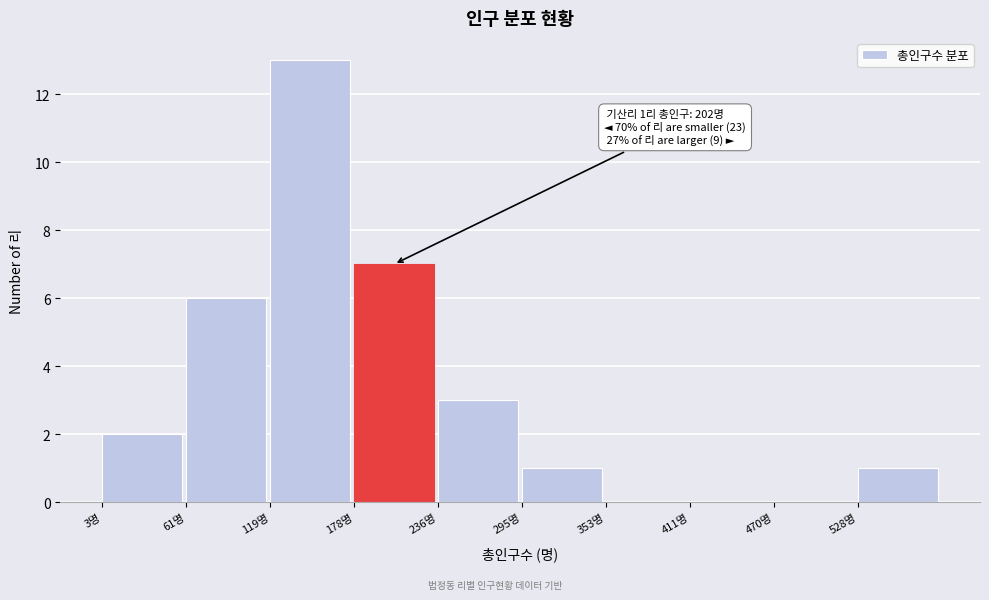

Over which range of the x-axis is the bar tallest?

120 to 180